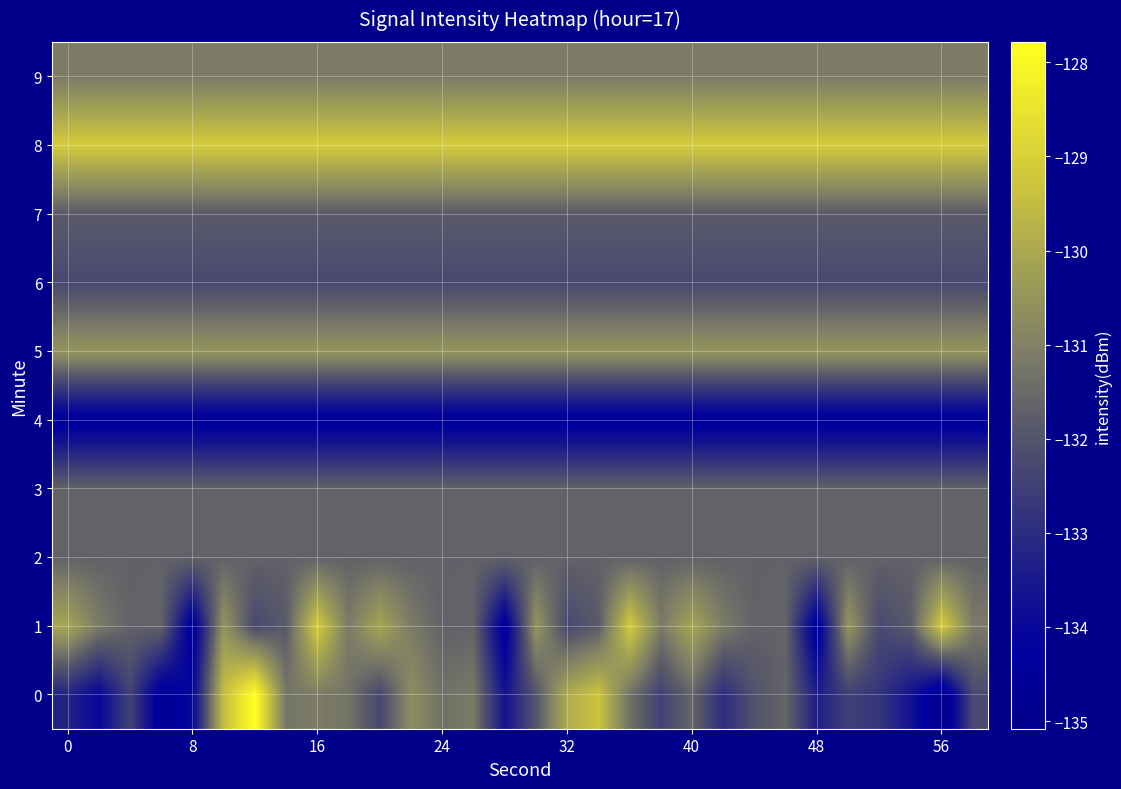

Reading left to right, list all the values displayed in this chart.

0: -133.2	-134.0	-132.4	-134.6	-134.1	-129.5	-127.8	-131.2	-131.1	-131.3	-132.3	-130.7	-131.4	-131.2	-133.6	-132.0	-129.9	-129.3	-131.3	-132.5	-131.6	-133.0	-132.0	-131.6	-133.4	-132.5	-132.8	-133.7	-135.1	-132.2
1: -130.1	-131.1	-131.7	-131.6	-134.5	-130.5	-132.3	-131.8	-129.1	-131.1	-130.1	-131.1	-131.7	-131.6	-134.5	-130.5	-132.3	-131.8	-129.1	-131.1	-130.1	-131.1	-131.7	-131.6	-134.5	-130.5	-132.3	-131.8	-129.1	-131.1
2: -131.7	-131.7	-131.7	-131.7	-131.7	-131.7	-131.7	-131.7	-131.7	-131.7	-131.7	-131.7	-131.7	-131.7	-131.7	-131.7	-131.7	-131.7	-131.7	-131.7	-131.7	-131.7	-131.7	-131.7	-131.7	-131.7	-131.7	-131.7	-131.7	-131.7
3: -131.6	-131.6	-131.6	-131.6	-131.6	-131.6	-131.6	-131.6	-131.6	-131.6	-131.6	-131.6	-131.6	-131.6	-131.6	-131.6	-131.6	-131.6	-131.6	-131.6	-131.6	-131.6	-131.6	-131.6	-131.6	-131.6	-131.6	-131.6	-131.6	-131.6
4: -134.5	-134.5	-134.5	-134.5	-134.5	-134.5	-134.5	-134.5	-134.5	-134.5	-134.5	-134.5	-134.5	-134.5	-134.5	-134.5	-134.5	-134.5	-134.5	-134.5	-134.5	-134.5	-134.5	-134.5	-134.5	-134.5	-134.5	-134.5	-134.5	-134.5
5: -130.5	-130.5	-130.5	-130.5	-130.5	-130.5	-130.5	-130.5	-130.5	-130.5	-130.5	-130.5	-130.5	-130.5	-130.5	-130.5	-130.5	-130.5	-130.5	-130.5	-130.5	-130.5	-130.5	-130.5	-130.5	-130.5	-130.5	-130.5	-130.5	-130.5
6: -132.3	-132.3	-132.3	-132.3	-132.3	-132.3	-132.3	-132.3	-132.3	-132.3	-132.3	-132.3	-132.3	-132.3	-132.3	-132.3	-132.3	-132.3	-132.3	-132.3	-132.3	-132.3	-132.3	-132.3	-132.3	-132.3	-132.3	-132.3	-132.3	-132.3
7: -131.8	-131.8	-131.8	-131.8	-131.8	-131.8	-131.8	-131.8	-131.8	-131.8	-131.8	-131.8	-131.8	-131.8	-131.8	-131.8	-131.8	-131.8	-131.8	-131.8	-131.8	-131.8	-131.8	-131.8	-131.8	-131.8	-131.8	-131.8	-131.8	-131.8
8: -129.1	-129.1	-129.1	-129.1	-129.1	-129.1	-129.1	-129.1	-129.1	-129.1	-129.1	-129.1	-129.1	-129.1	-129.1	-129.1	-129.1	-129.1	-129.1	-129.1	-129.1	-129.1	-129.1	-129.1	-129.1	-129.1	-129.1	-129.1	-129.1	-129.1
9: -131.1	-131.1	-131.1	-131.1	-131.1	-131.1	-131.1	-131.1	-131.1	-131.1	-131.1	-131.1	-131.1	-131.1	-131.1	-131.1	-131.1	-131.1	-131.1	-131.1	-131.1	-131.1	-131.1	-131.1	-131.1	-131.1	-131.1	-131.1	-131.1	-131.1